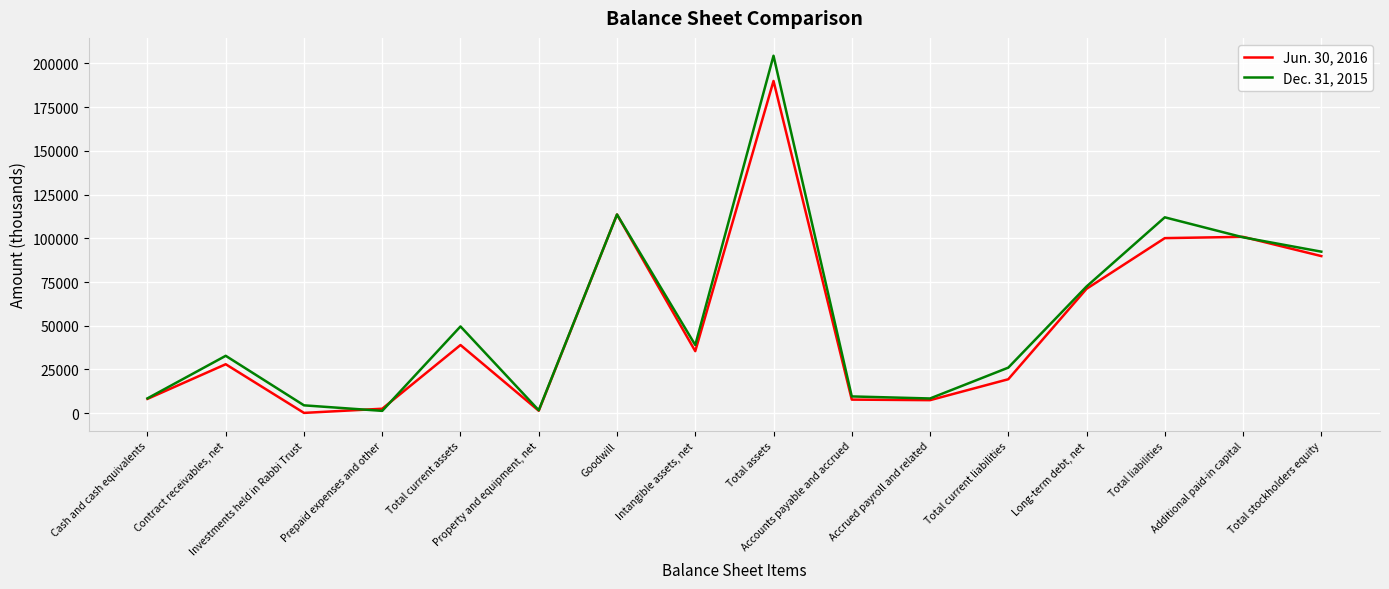

True or false: Dec. 31, 2015 has more than 2 interior local peaks.

True